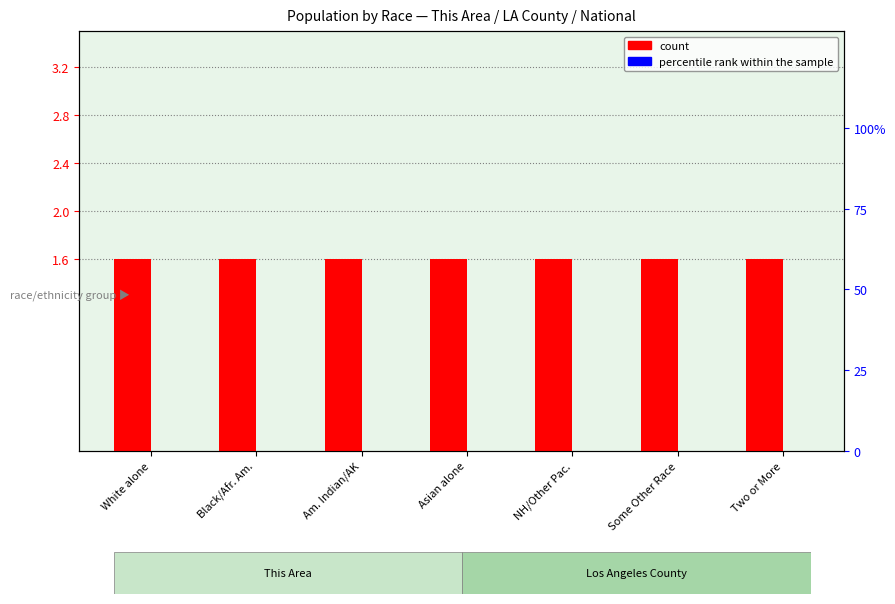

Between White alone and Asian alone, which is larger?

White alone